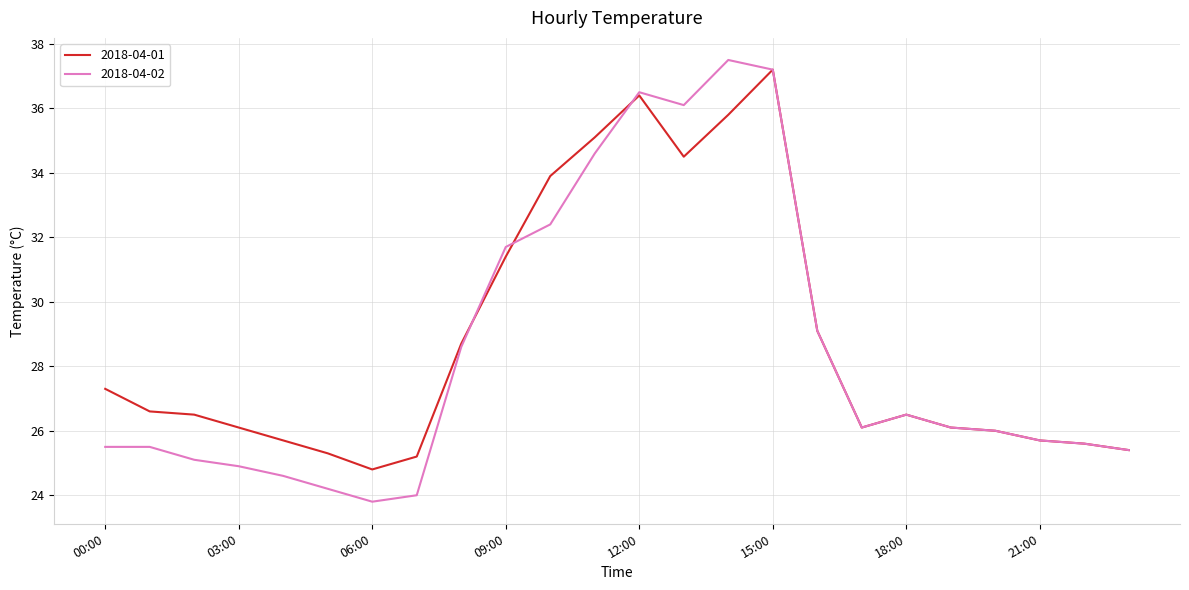

Which series has the largest range (max minus min)?

2018-04-02